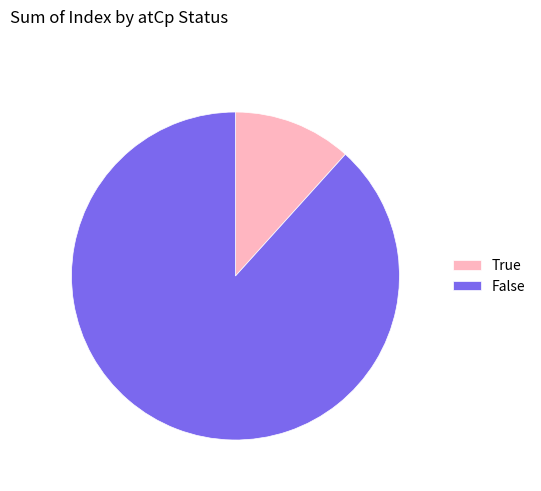

Which has a higher value, False or True?

False